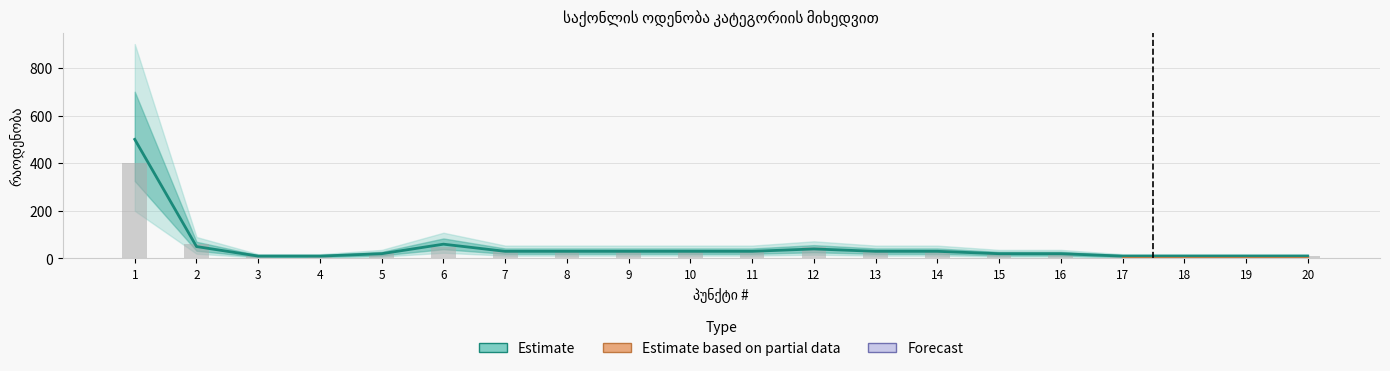

Reading left to right, what are all the values shown in this chart?

1=500	2=50	3=10	4=10	5=20	6=60	7=30	8=30	9=30	10=30	11=30	12=40	13=30	14=30	15=20	16=20	17=10	18=10	19=10	20=10